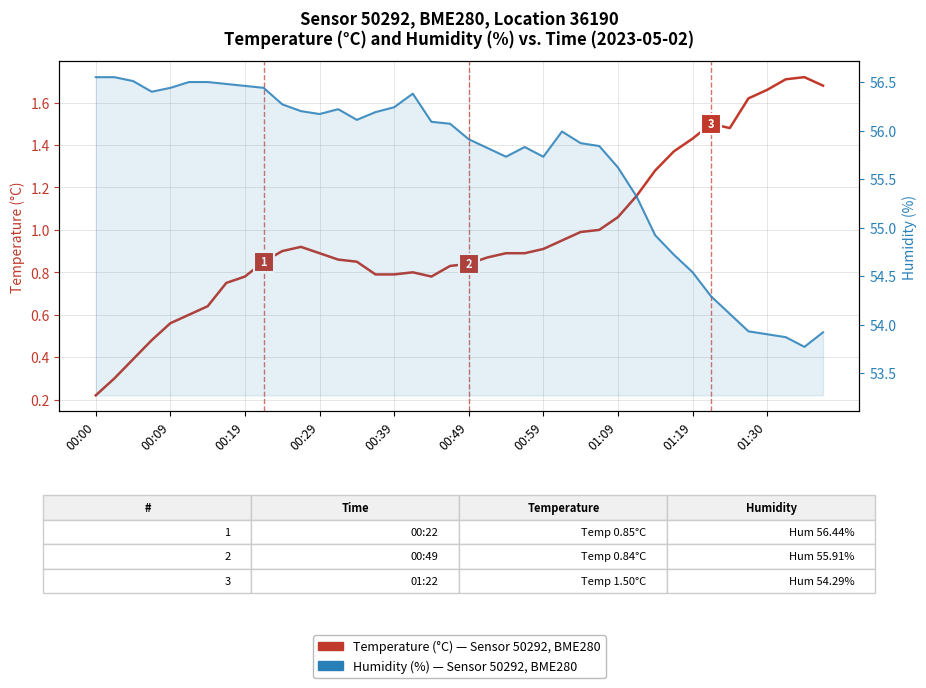

What is the value of the Humidity (%), Sensor 50292 BME280 point at the 39th from the left?

53.8